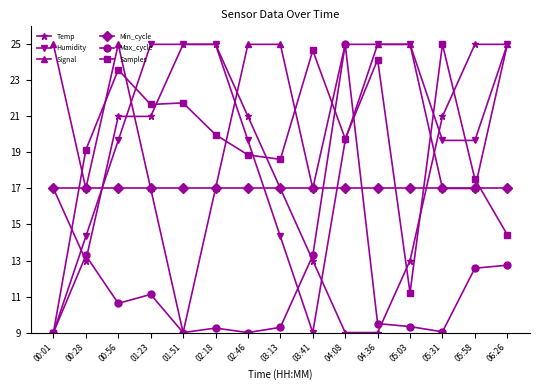

At how many categories does at least one series exceed 24?

14